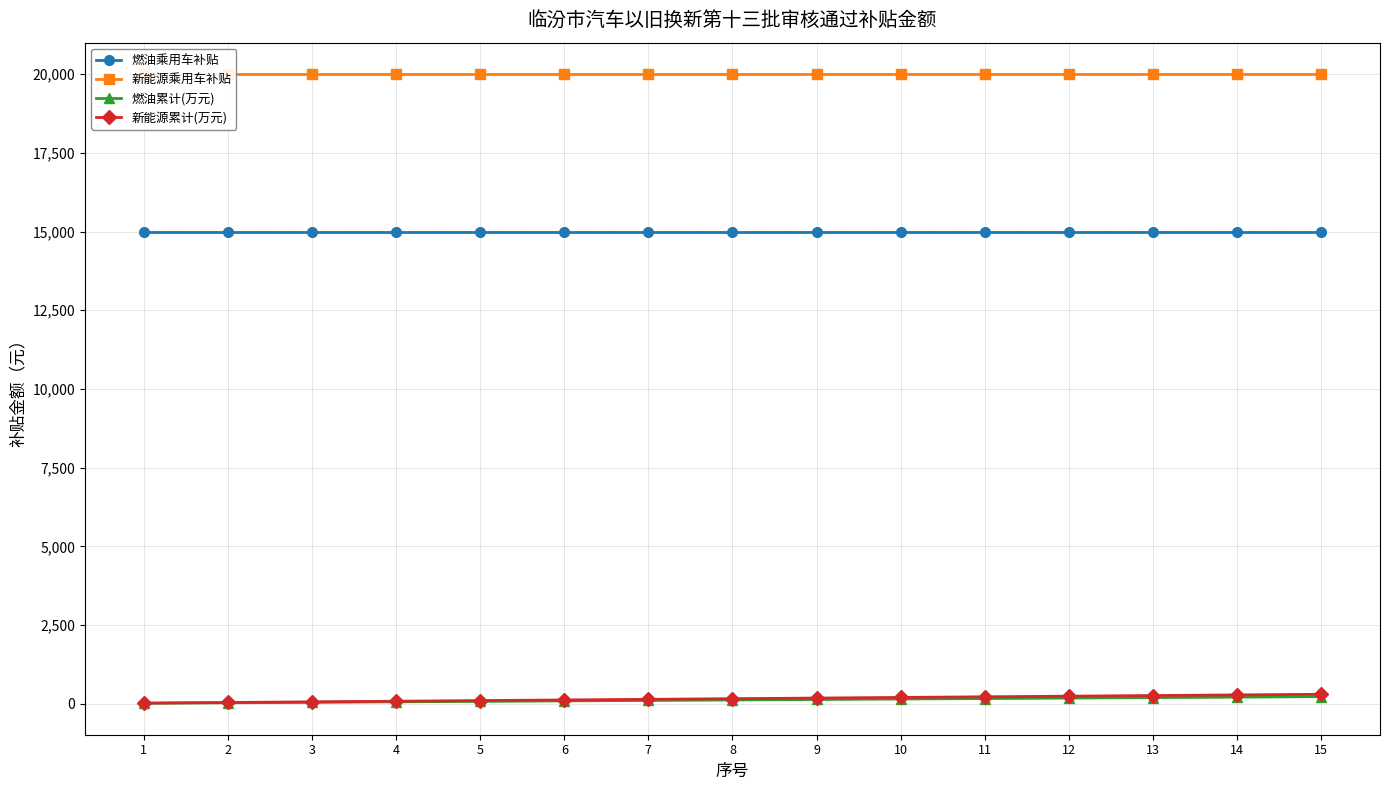

Count the number of data series in this chart.

4